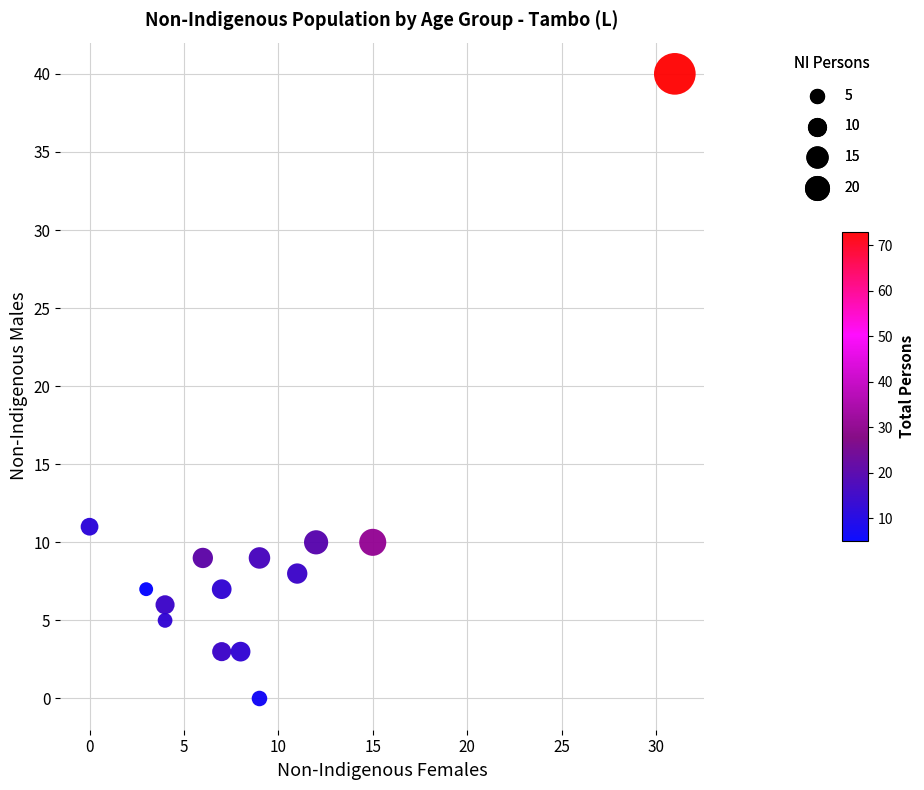

What Y value in the scatter plot is closest to 20?

11